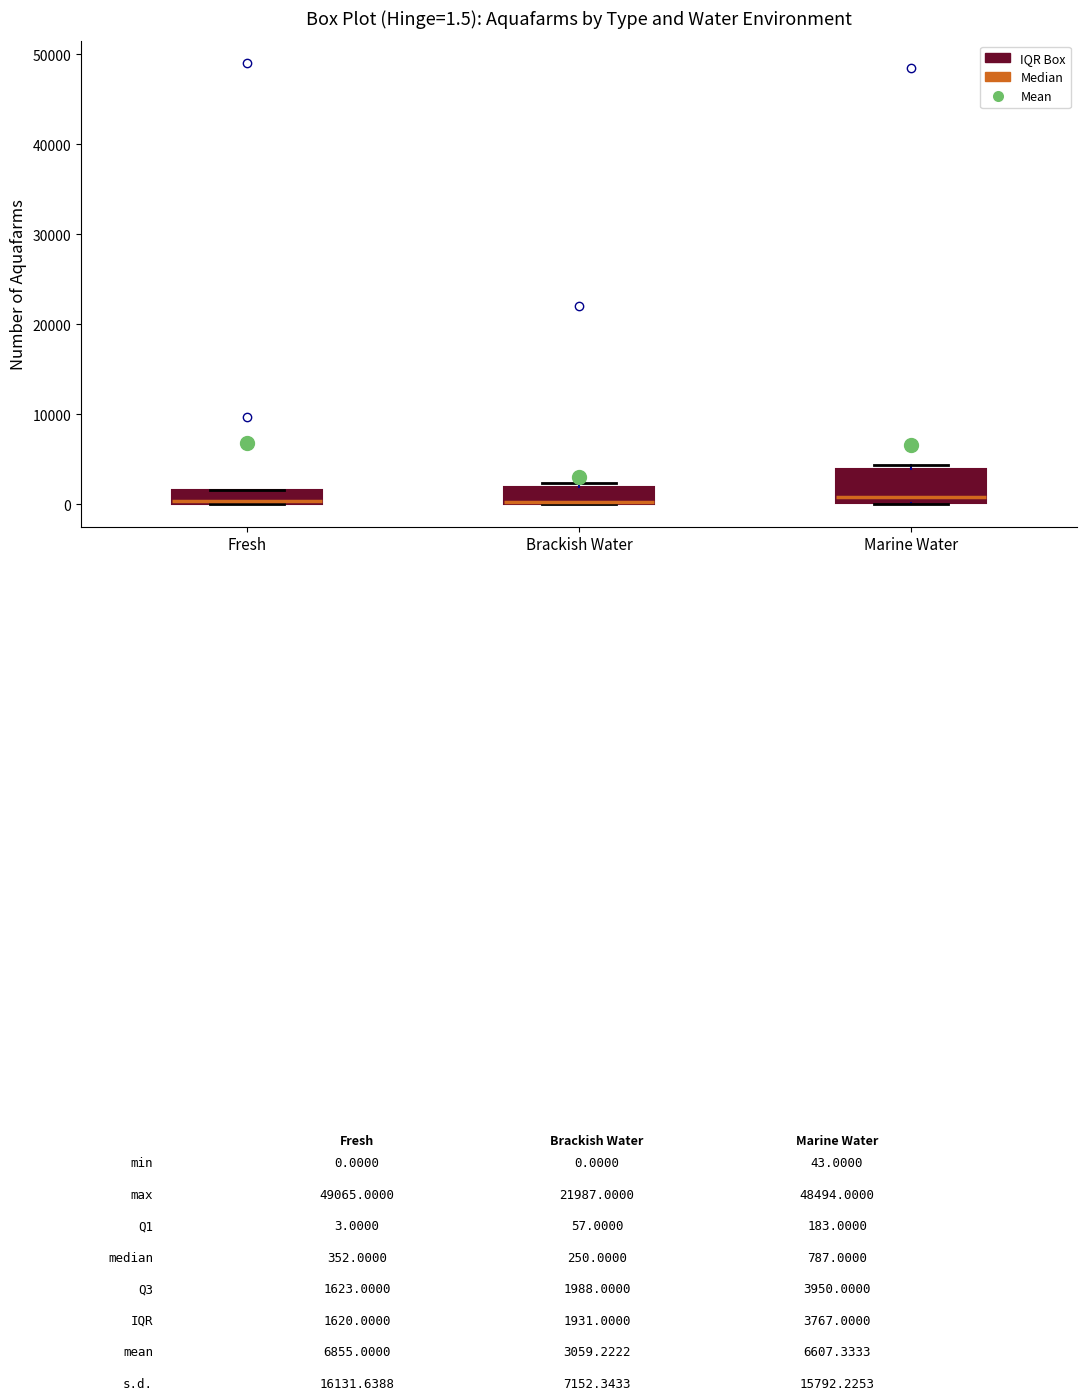

Which box is the tallest, from its lower edge to its upper edge?

Marine Water